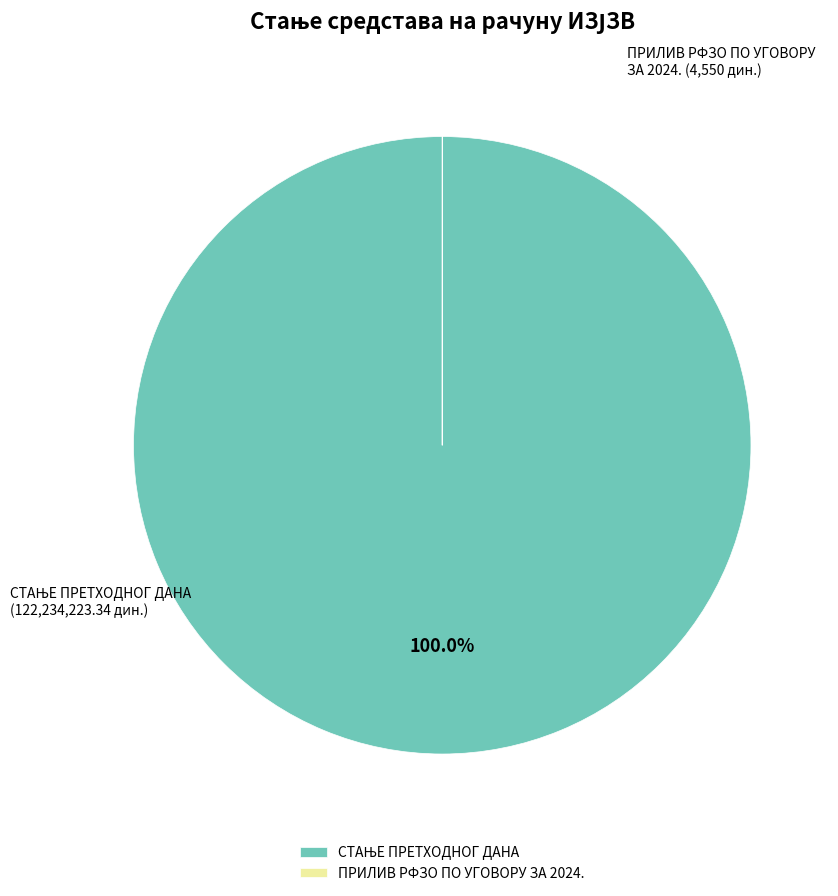

Is there any slice that represents more than half of the pie?

Yes